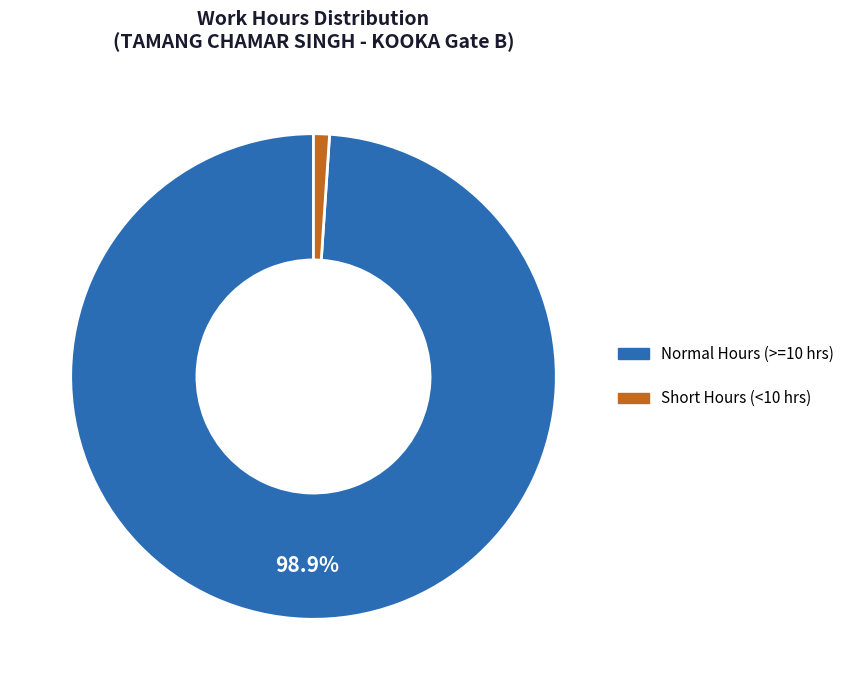

Is there any slice that represents more than half of the pie?

Yes